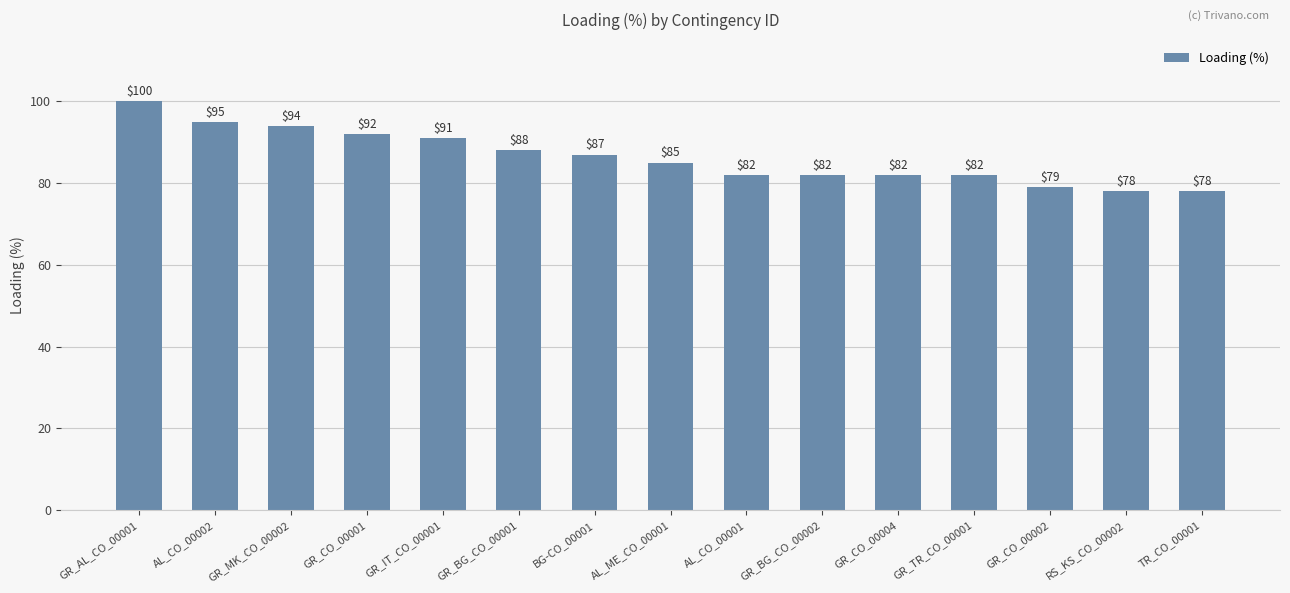

What is the change in value from AL_CO_00002 to RS_KS_CO_00002?

-17